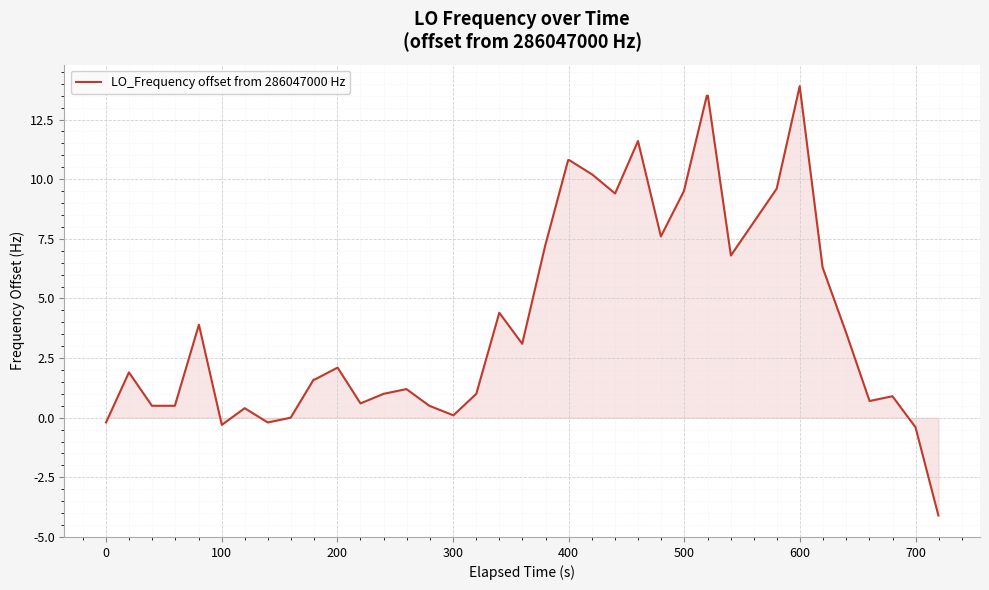

What is the difference between the maximum and minimum values?

18.0